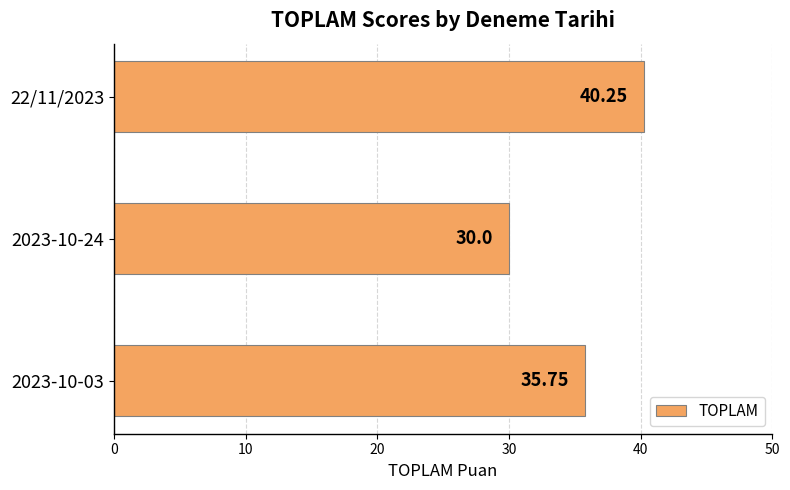

How many data points does each series have?

3